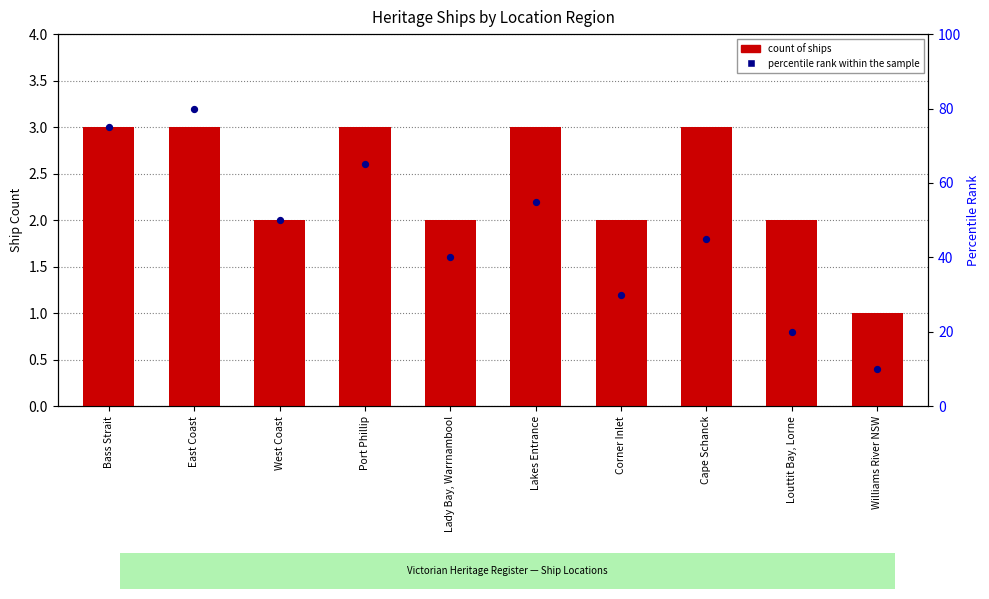

At which category is the sum across all series the highest?

East Coast